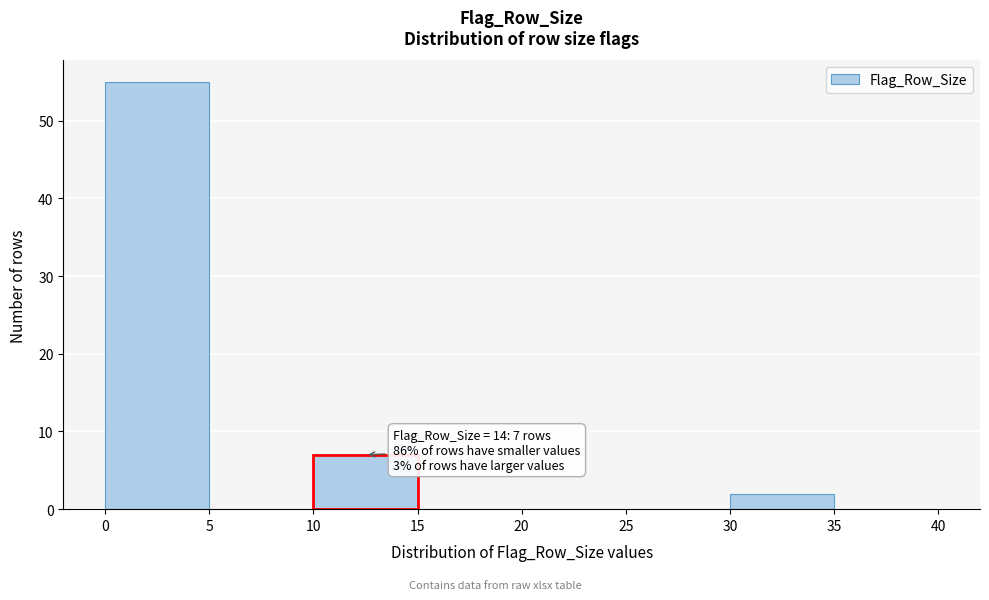

Which range on the x-axis has the tallest bar?

0 to 5